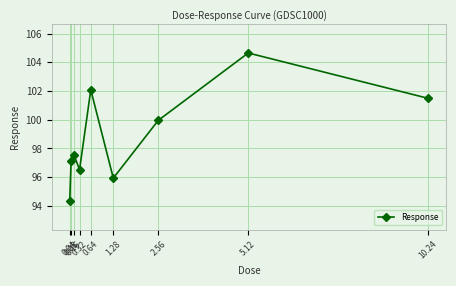

What value does the data have at 10.24?

101.5